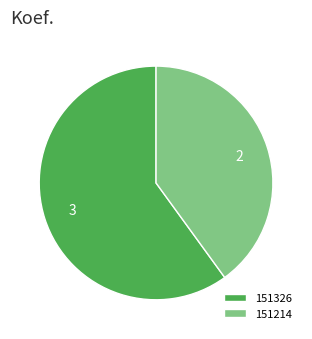

Is it true that 151326 is 60% of the pie?

True